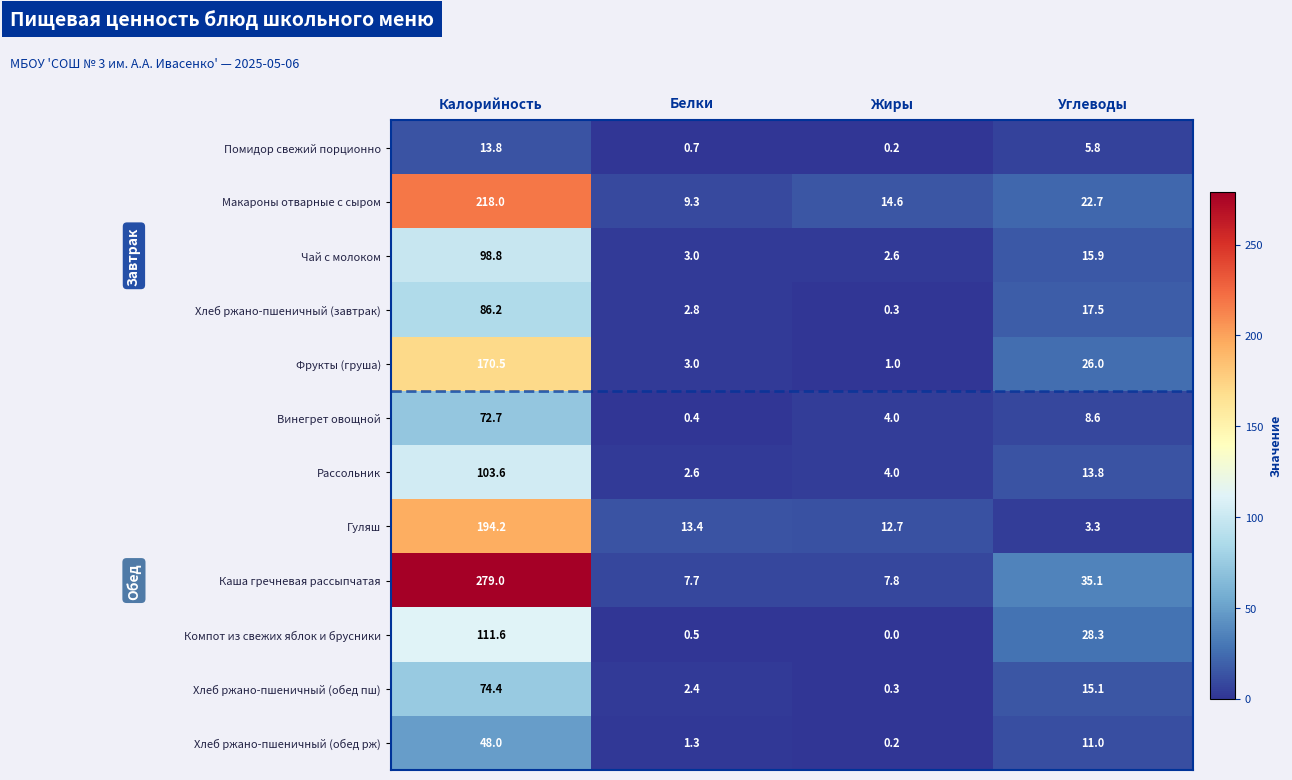

Which category has the highest value across all series?

Калорийность